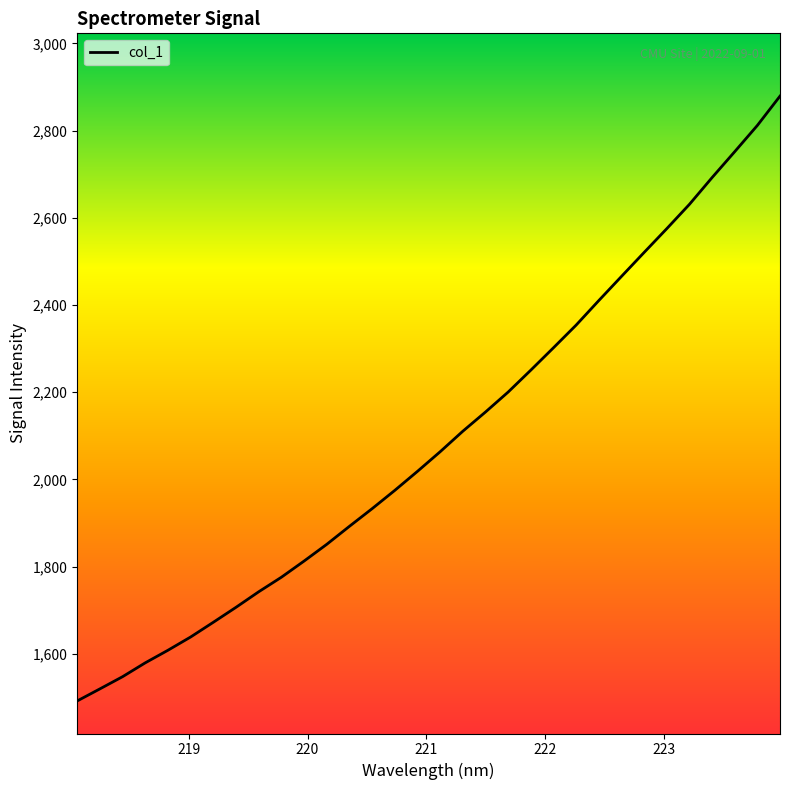

What is the smallest value displayed?

1492.1